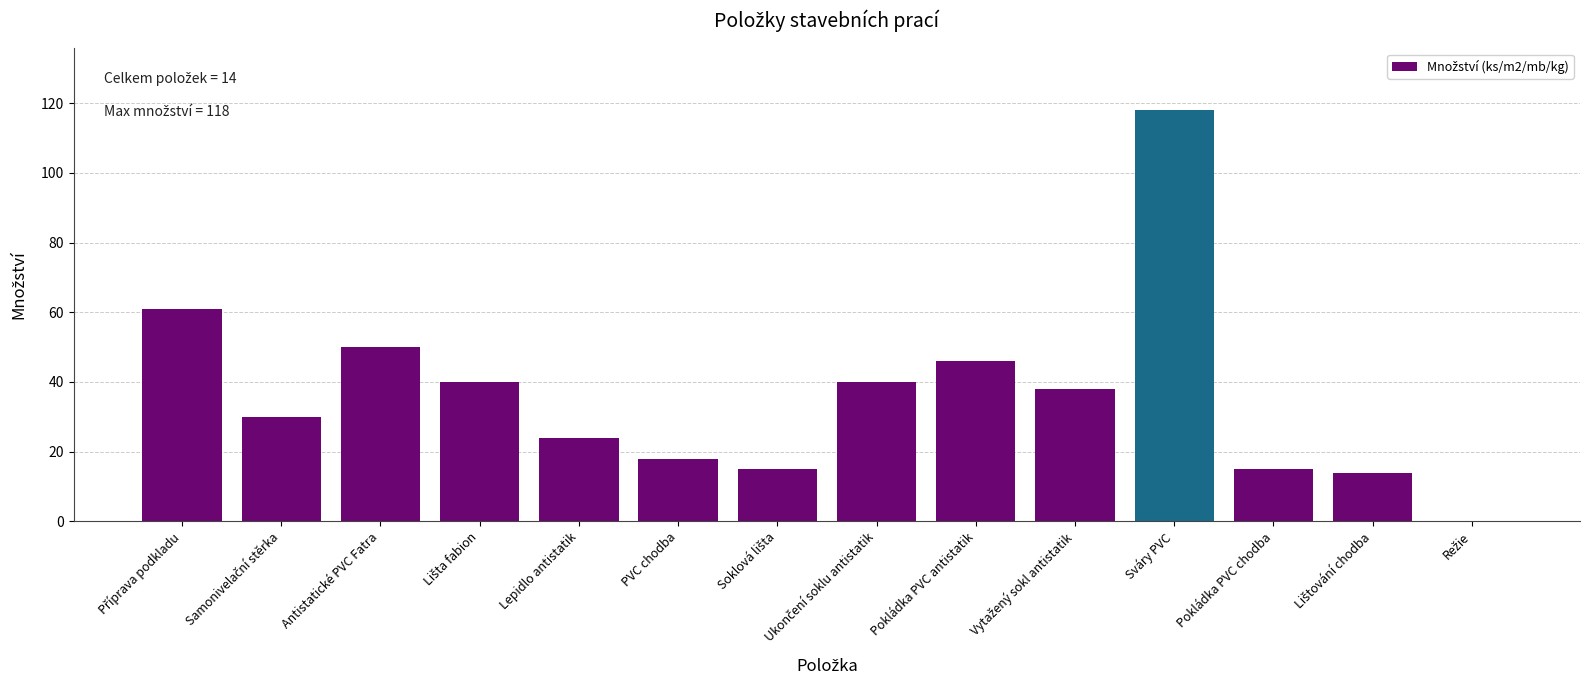

The chart shows a value of 46 at Pokládka PVC antistatik. True or false?

True